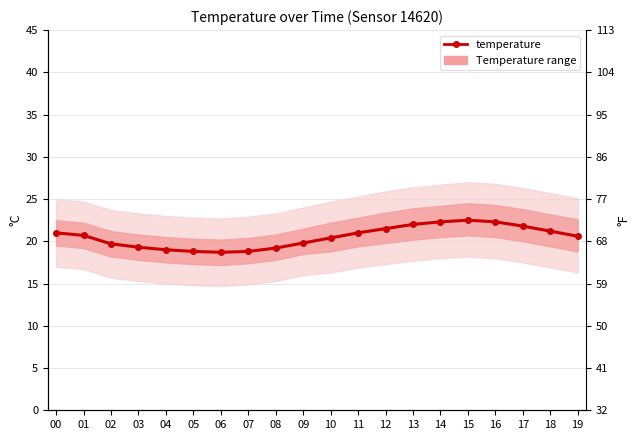

What is the value of the 2nd point from the left?

20.7